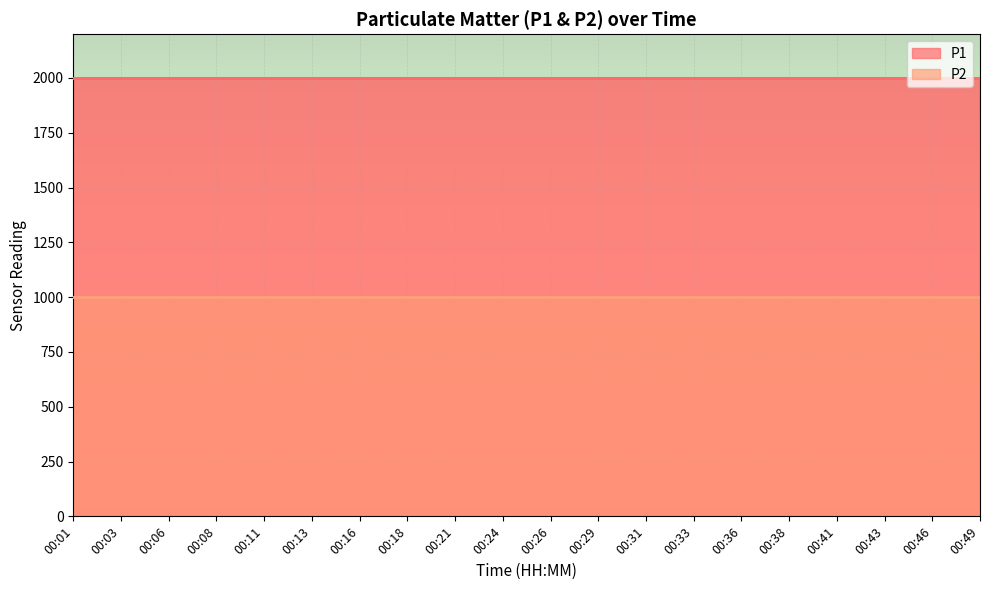

How many data points does each series have?

20